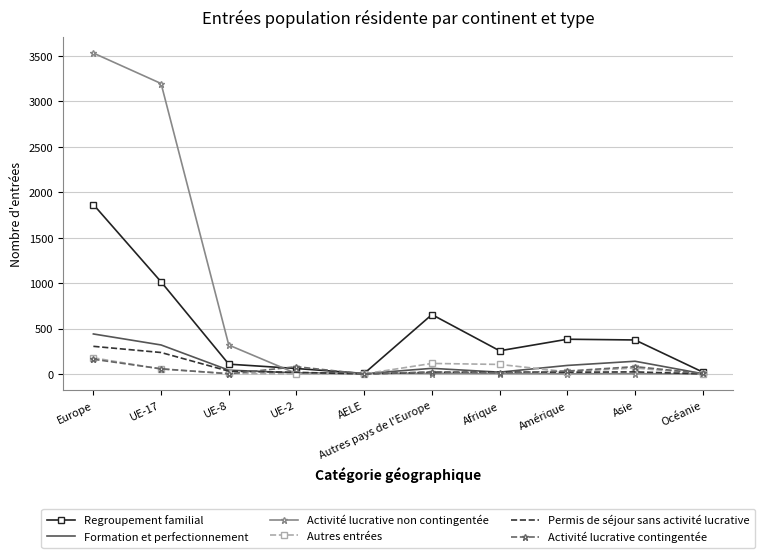

Which series has the largest range (max minus min)?

Activité lucrative non contingentée